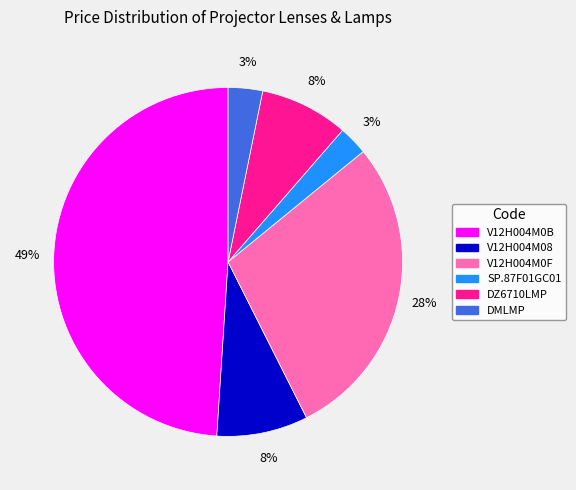

Which has a higher value, DZ6710LMP or DMLMP?

DZ6710LMP